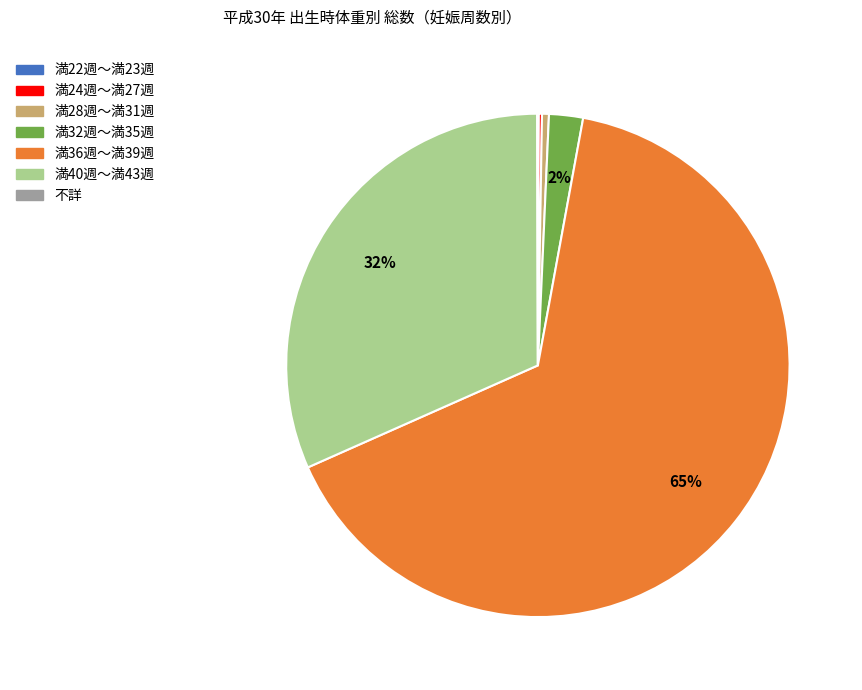

Which slice is the largest?

満36週～満39週